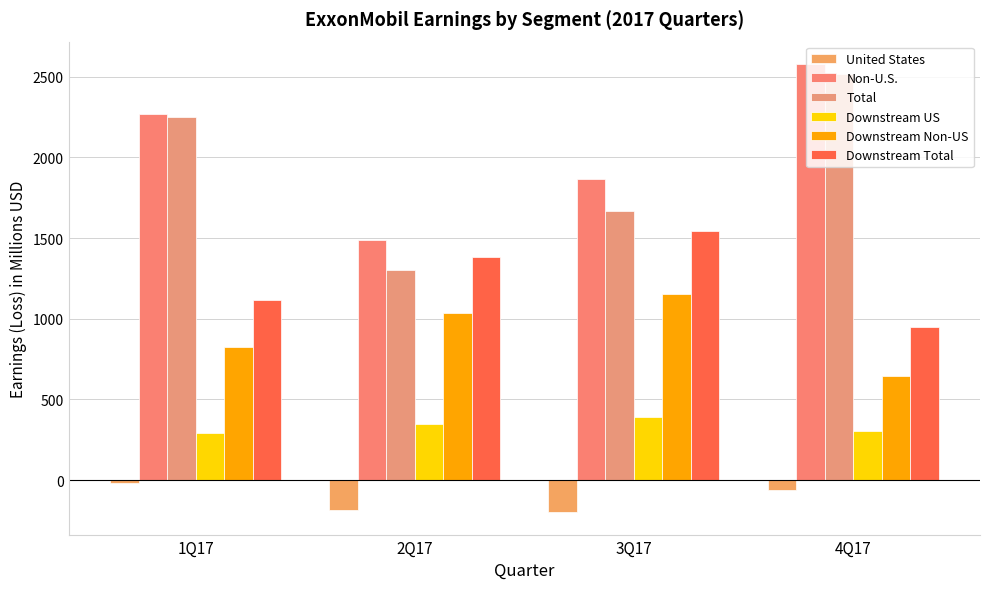

What is the approximate value of Non-U.S. at 3Q17, to the nearest 50?

1850